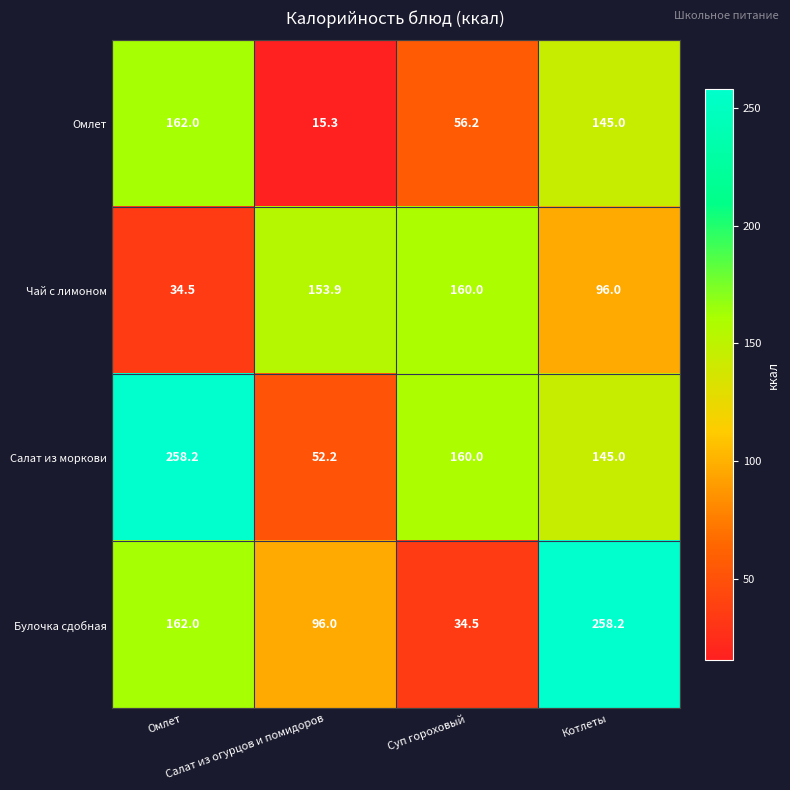

What is the average value of the Булочка сдобная series?

137.7